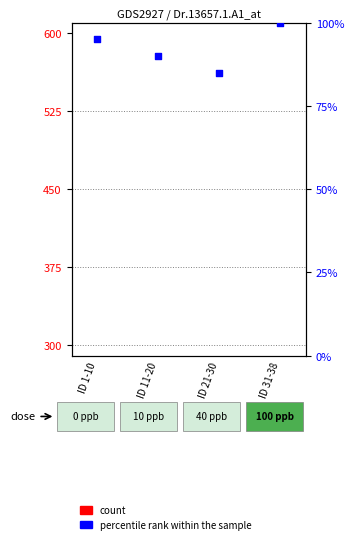

What is the total value across all series at ID 21-30?

123